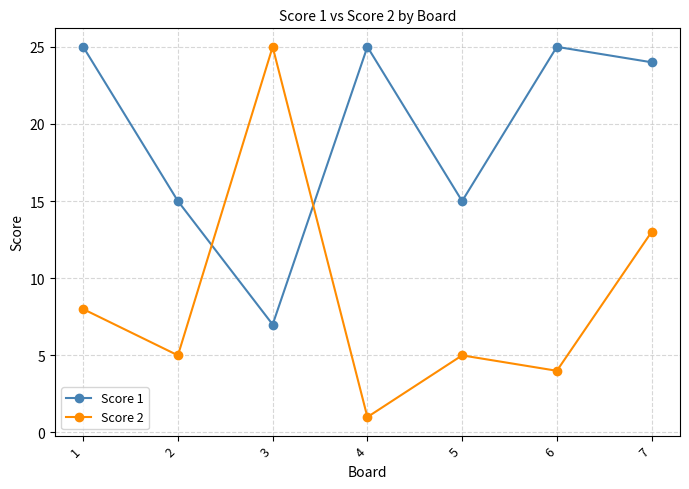

At which category does Score 2 reach its first local peak?

3